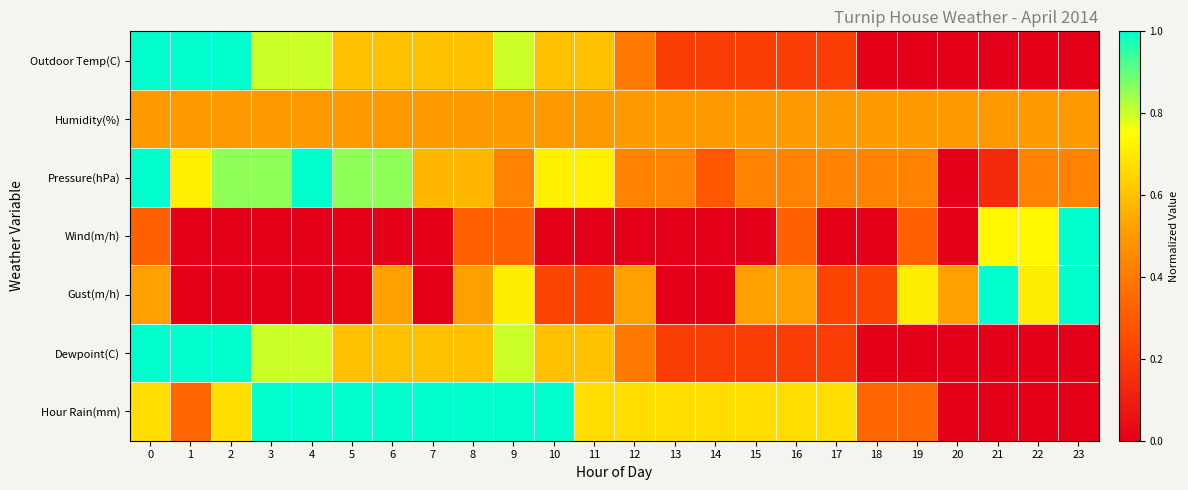

Reading left to right, transcribe all the data shown in this chart.

Outdoor Temp(C): 0=1.0	1=1.0	2=1.0	3=0.8	4=0.8	5=0.6	6=0.6	7=0.6	8=0.6	9=0.8	10=0.6	11=0.6	12=0.4	13=0.2	14=0.2	15=0.2	16=0.2	17=0.2	18=0.0	19=0.0	20=0.0	21=0.0	22=0.0	23=0.0
Humidity(%): 0=0.5	1=0.5	2=0.5	3=0.5	4=0.5	5=0.5	6=0.5	7=0.5	8=0.5	9=0.5	10=0.5	11=0.5	12=0.5	13=0.5	14=0.5	15=0.5	16=0.5	17=0.5	18=0.5	19=0.5	20=0.5	21=0.5	22=0.5	23=0.5
Pressure(hPa): 0=1.0	1=0.7	2=0.9	3=0.9	4=1.0	5=0.9	6=0.9	7=0.6	8=0.6	9=0.4	10=0.7	11=0.7	12=0.4	13=0.4	14=0.3	15=0.4	16=0.4	17=0.4	18=0.4	19=0.4	20=0.0	21=0.1	22=0.4	23=0.4
Wind(m/h): 0=0.3	1=0.0	2=0.0	3=0.0	4=0.0	5=0.0	6=0.0	7=0.0	8=0.3	9=0.3	10=0.0	11=0.0	12=0.0	13=0.0	14=0.0	15=0.0	16=0.3	17=0.0	18=0.0	19=0.3	20=0.0	21=0.7	22=0.7	23=1.0
Gust(m/h): 0=0.5	1=0.0	2=0.0	3=0.0	4=0.0	5=0.0	6=0.5	7=0.0	8=0.5	9=0.7	10=0.2	11=0.2	12=0.5	13=0.0	14=0.0	15=0.5	16=0.5	17=0.2	18=0.2	19=0.7	20=0.5	21=1.0	22=0.7	23=1.0
Dewpoint(C): 0=1.0	1=1.0	2=1.0	3=0.8	4=0.8	5=0.6	6=0.6	7=0.6	8=0.6	9=0.8	10=0.6	11=0.6	12=0.4	13=0.2	14=0.2	15=0.2	16=0.2	17=0.2	18=0.0	19=0.0	20=0.0	21=0.0	22=0.0	23=0.0
Hour Rain(mm): 0=0.7	1=0.3	2=0.7	3=1.0	4=1.0	5=1.0	6=1.0	7=1.0	8=1.0	9=1.0	10=1.0	11=0.7	12=0.7	13=0.7	14=0.7	15=0.7	16=0.7	17=0.7	18=0.3	19=0.3	20=0.0	21=0.0	22=0.0	23=0.0